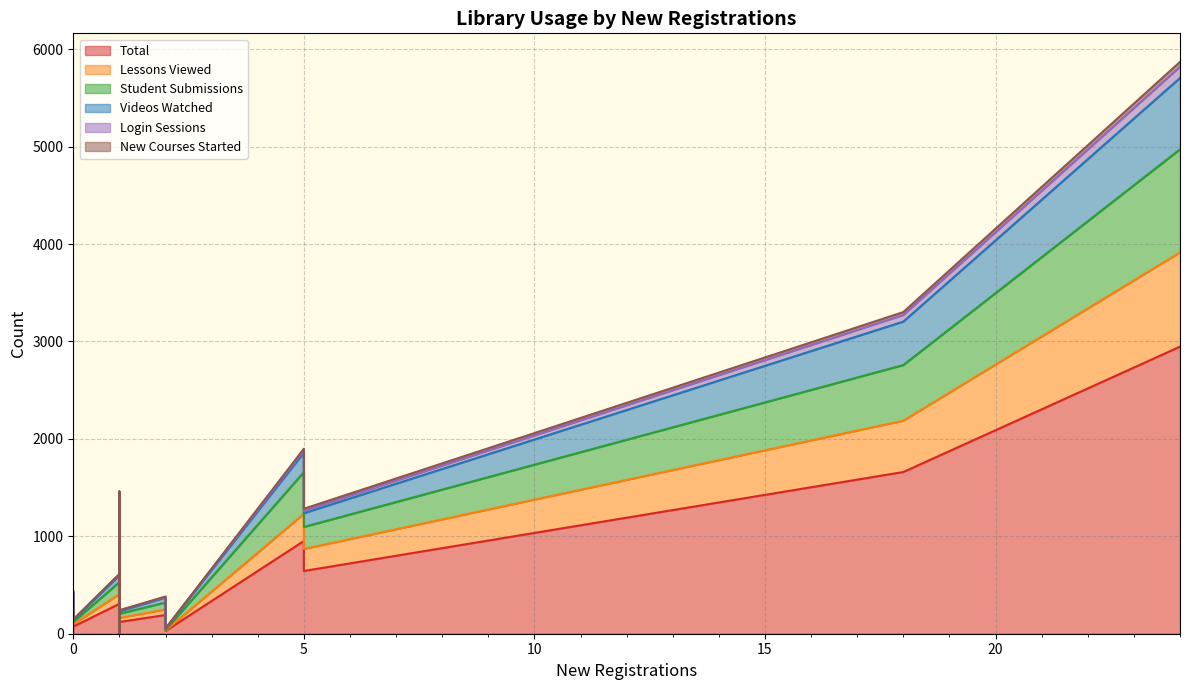

What is the difference between the maximum and second lowest values in the New Courses Started series?

48